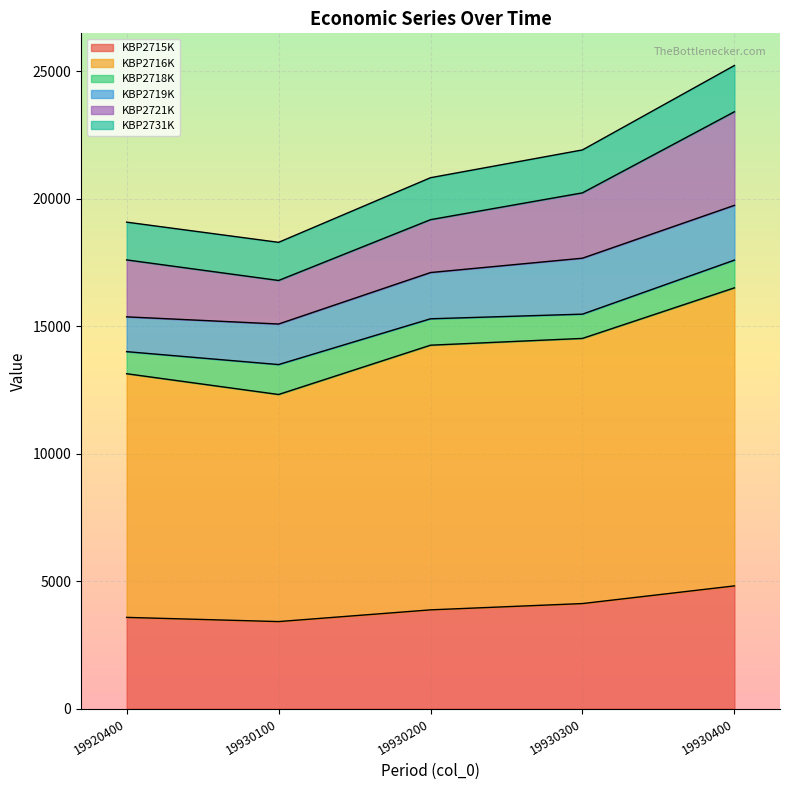

At which label does KBP2715K first exceed 3873?

19930300